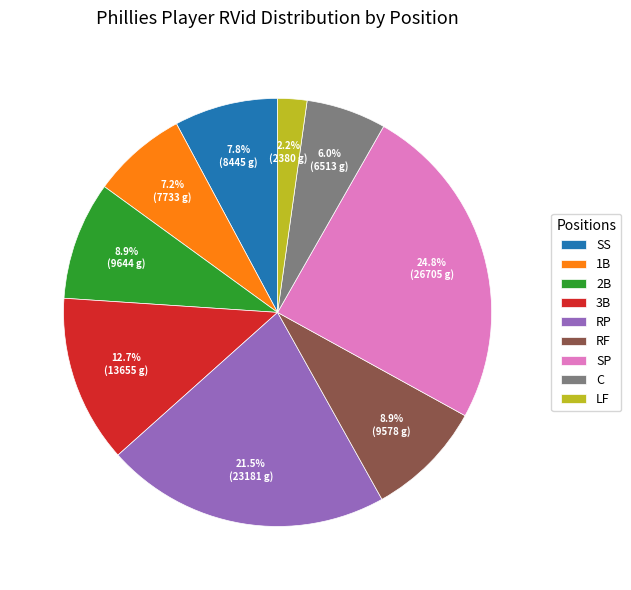

Count the number of slices in the pie.

9